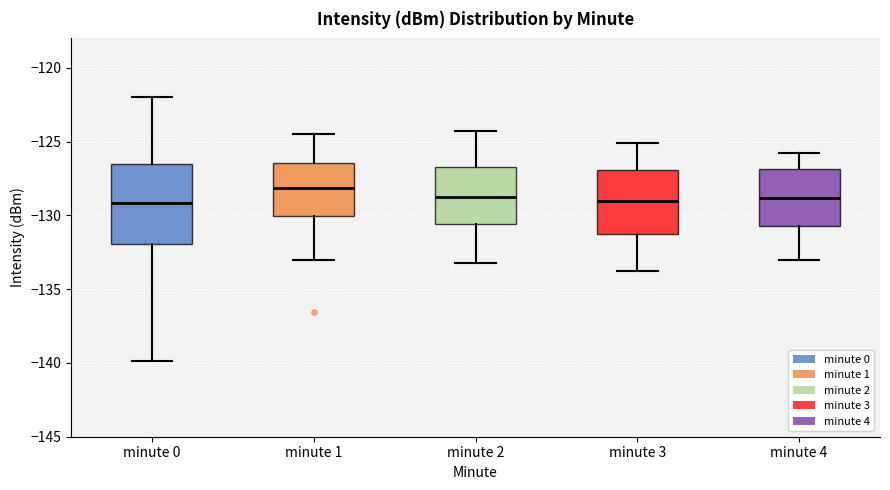

Which box is the tallest, from its lower edge to its upper edge?

minute 0